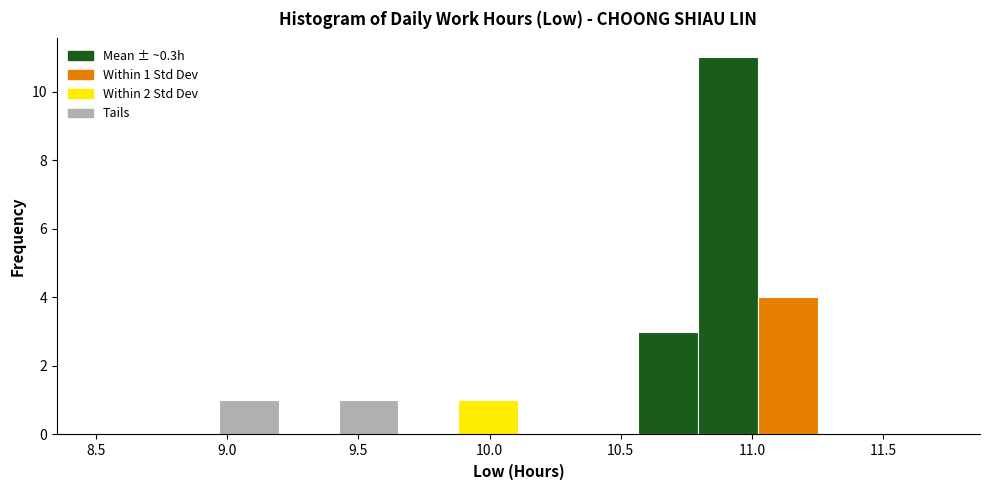

Over which range of the x-axis is the bar tallest?

10.80 to 11.00